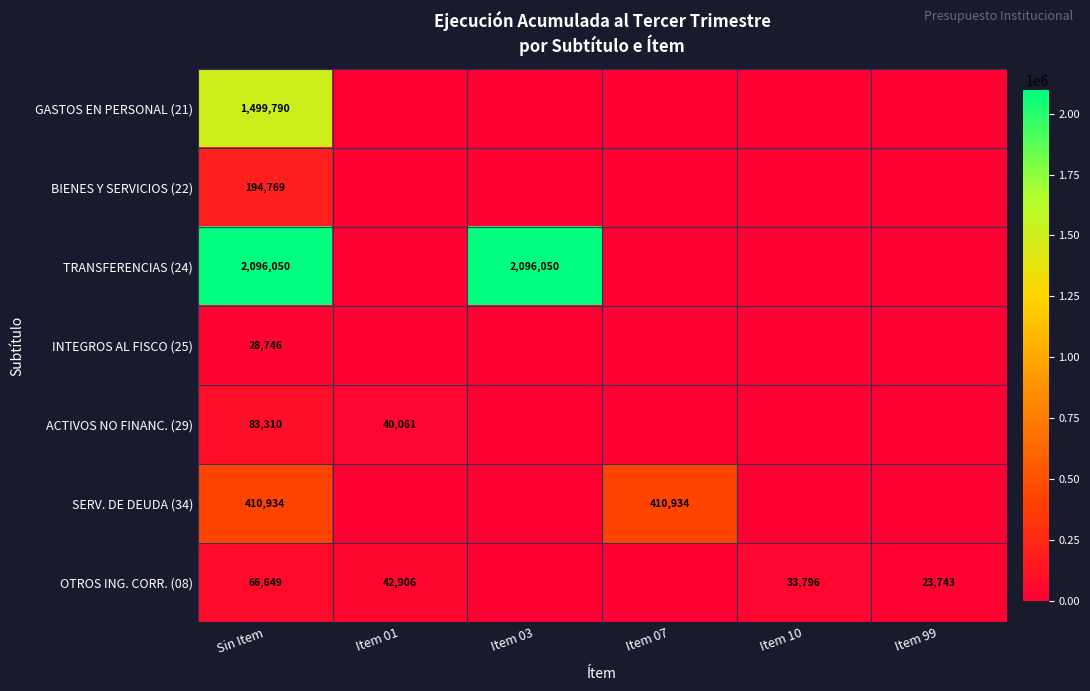

The OTROS ING. CORR. (08) series shows 42906 at Item 01. True or false?

True